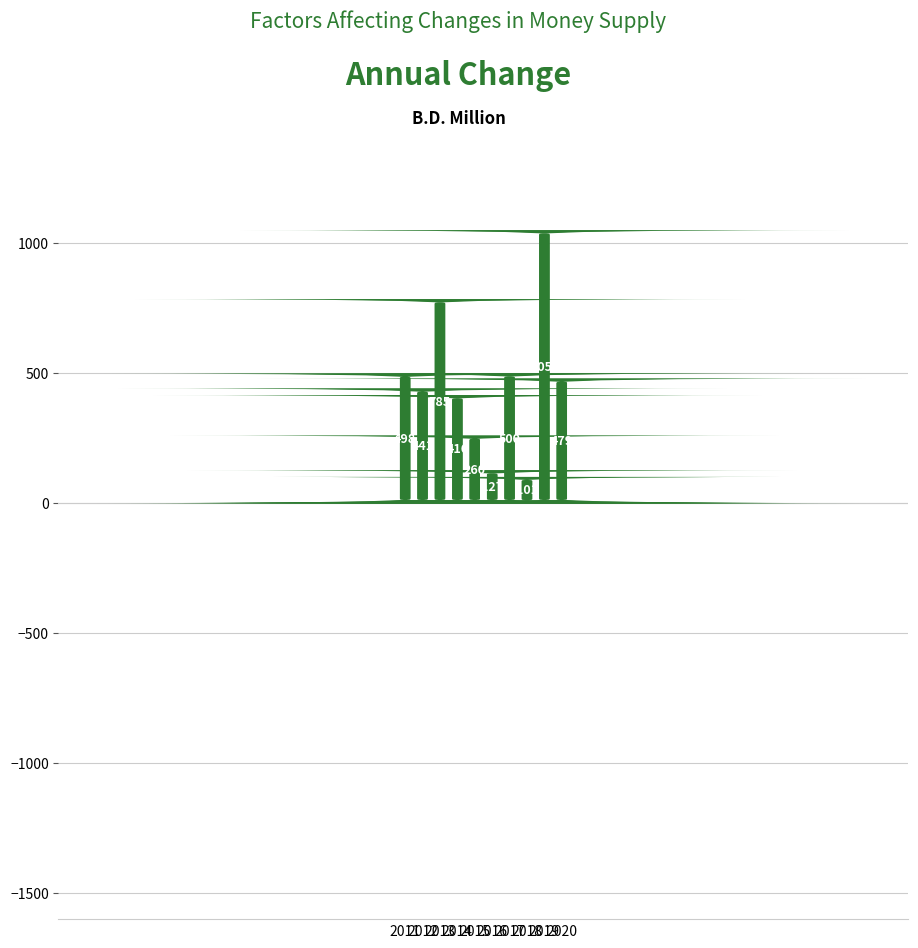

List the series in order of their peak value, highest first.

Total Change, Total Change (bar)